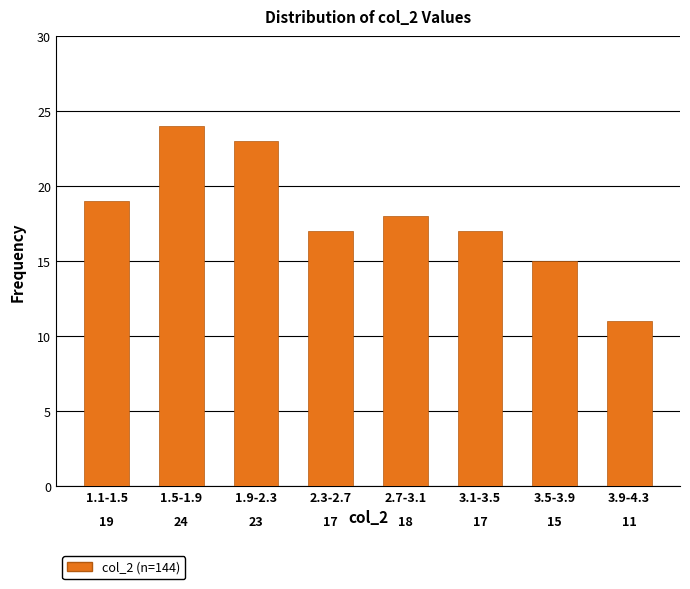

Reading left to right, extract all data points from this chart.

19	24	23	17	18	17	15	11